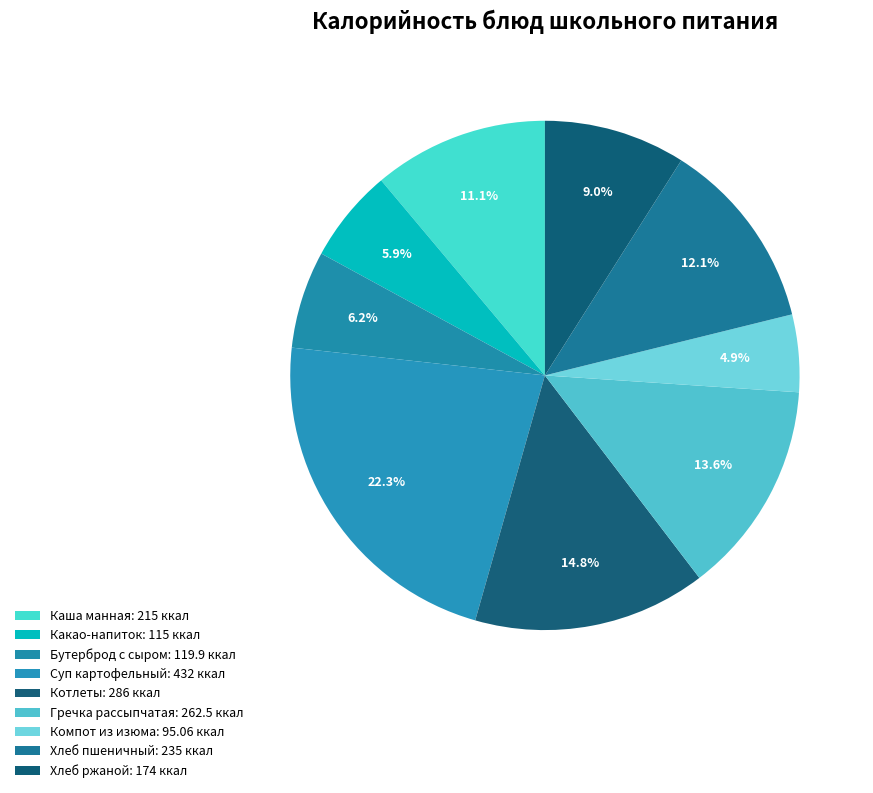

Is it true that Какао-напиток is 6% of the pie?

True